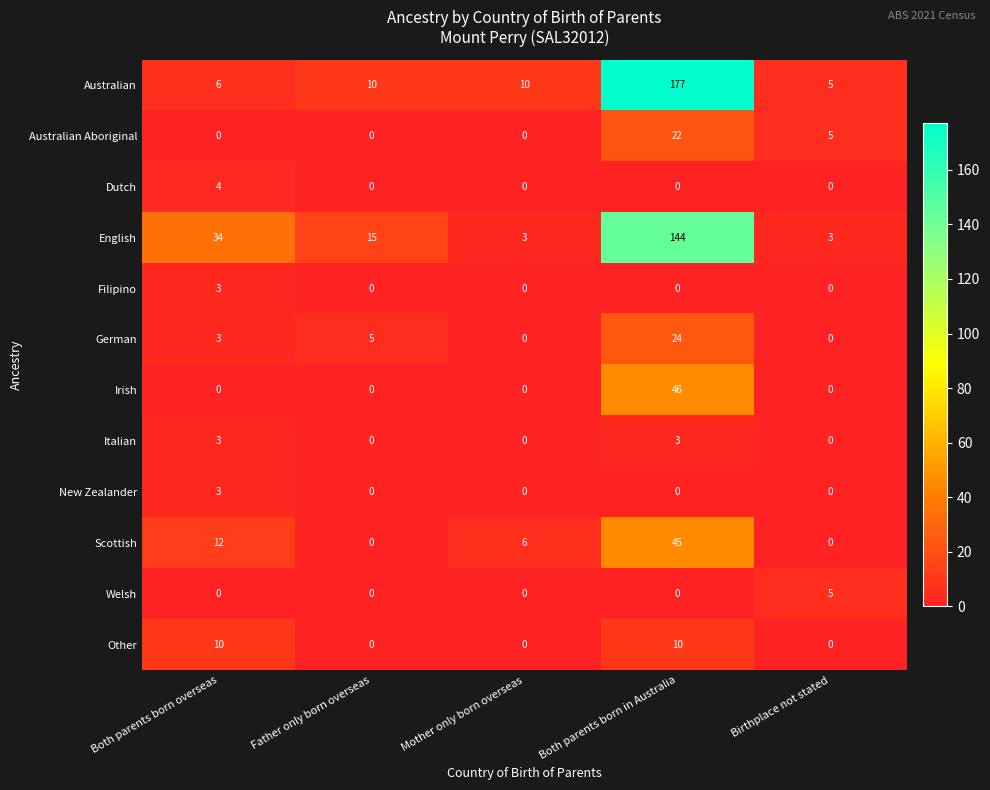

The Welsh series shows -2 at Mother only born overseas. True or false?

False